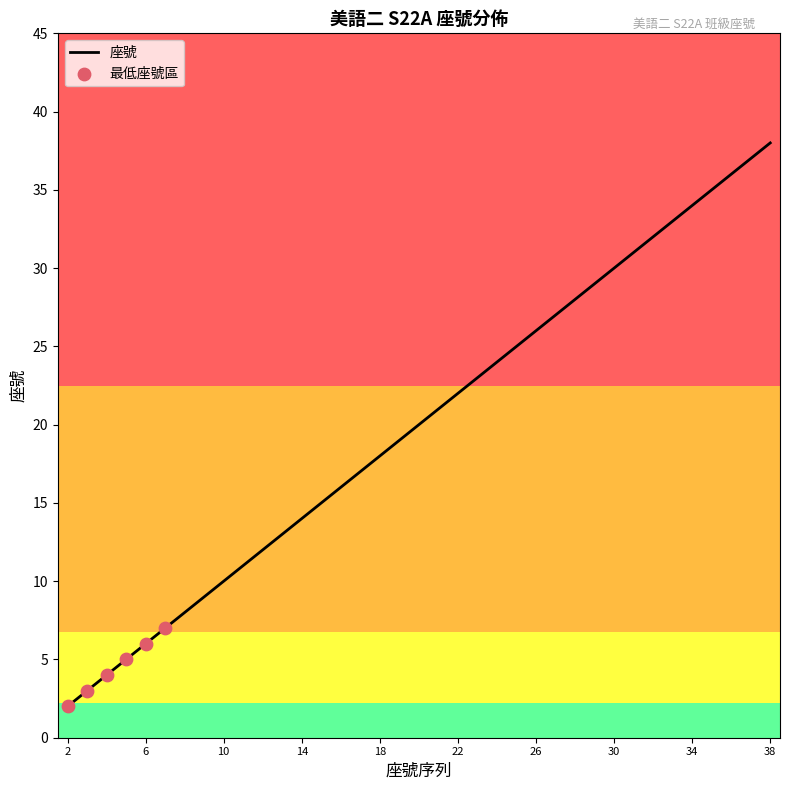

What is the greatest value displayed?

38